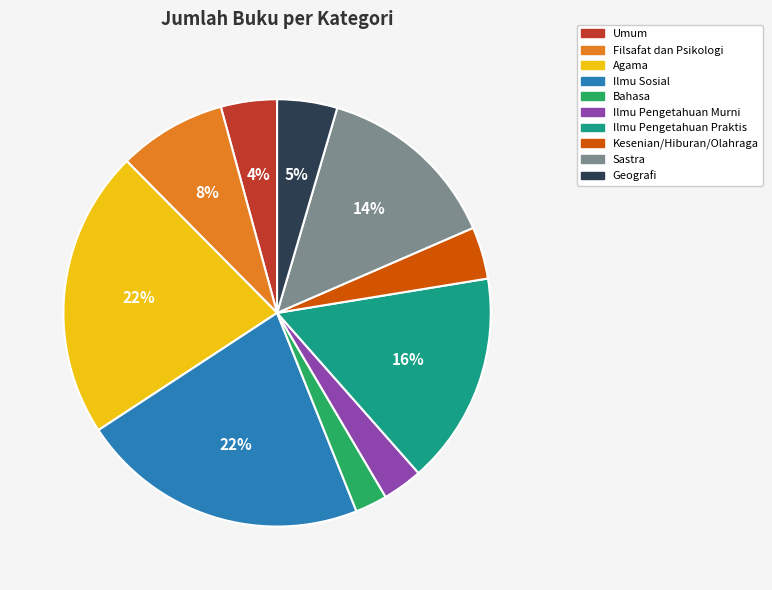

The Sastra slice represents 14% of the pie. True or false?

True